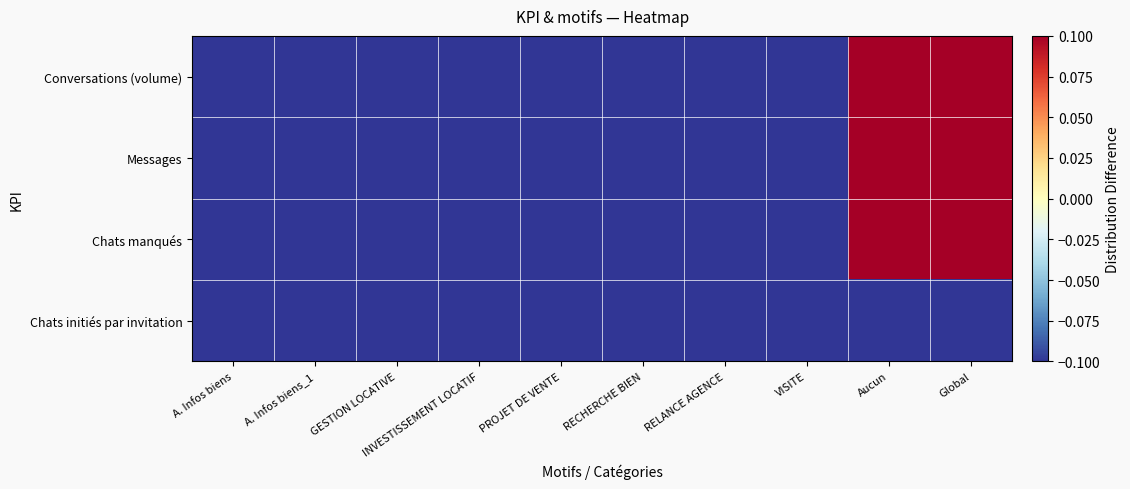

Rank the series by their maximum value, from lowest to highest.

Chats initiés par invitation, Conversations (volume), Messages, Chats manqués